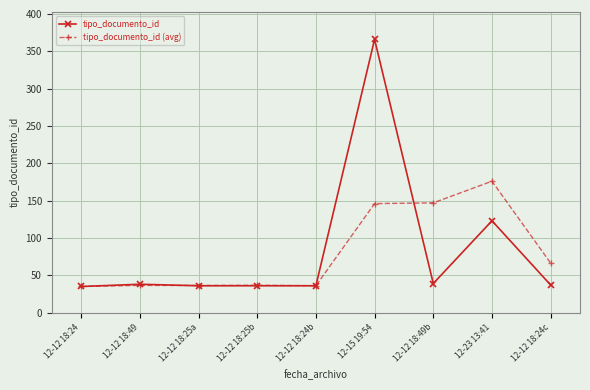

What is the label of the 6th point from the right?

12-12 18:25b